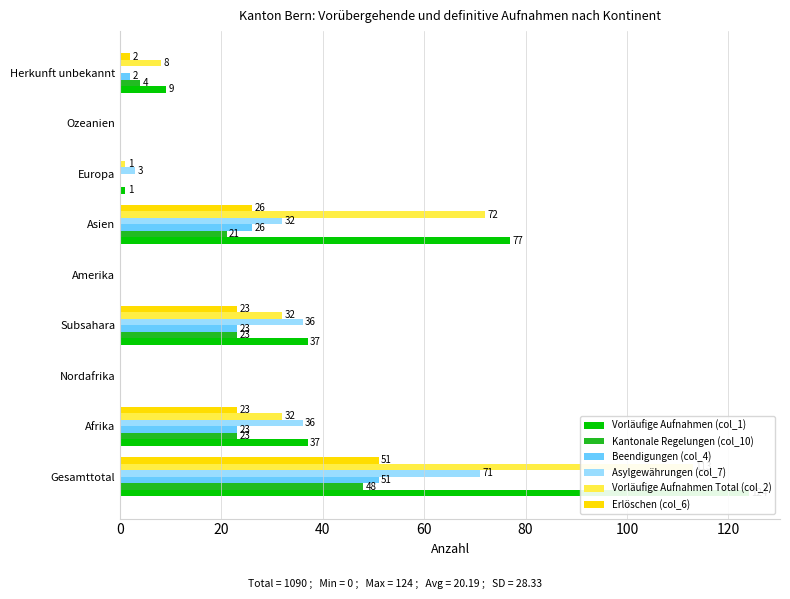

Is it true that Beendigungen (col_4) equals 8 at Subsahara?

False